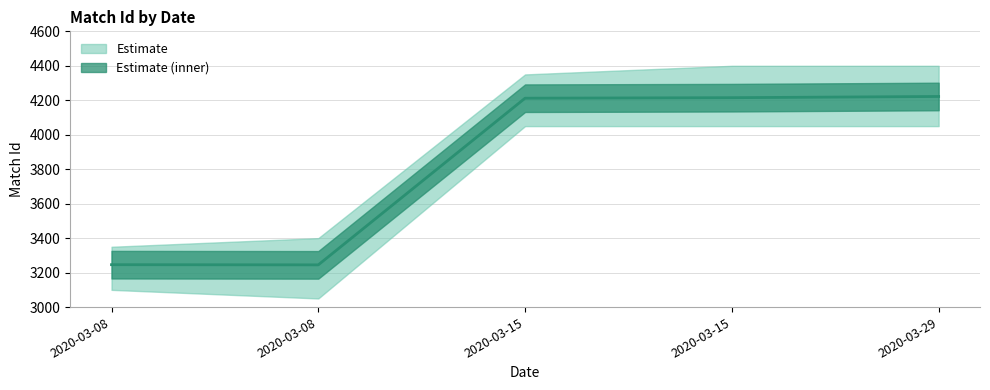

Between 2020-03-15 and 2020-03-08, which is larger?

2020-03-15